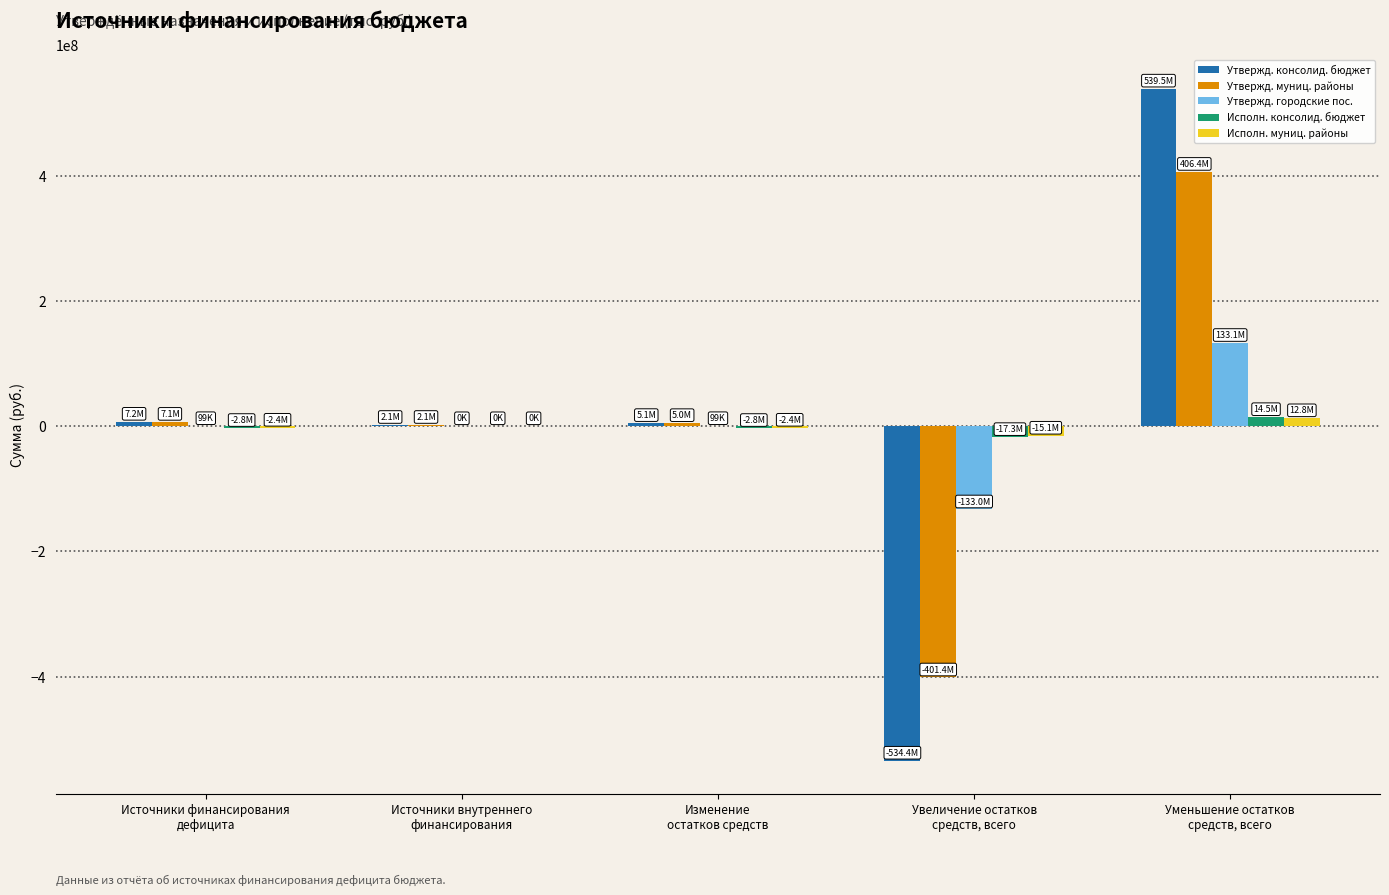

What is the sum of all Утвержд. муниц. районы values?

19106880.0